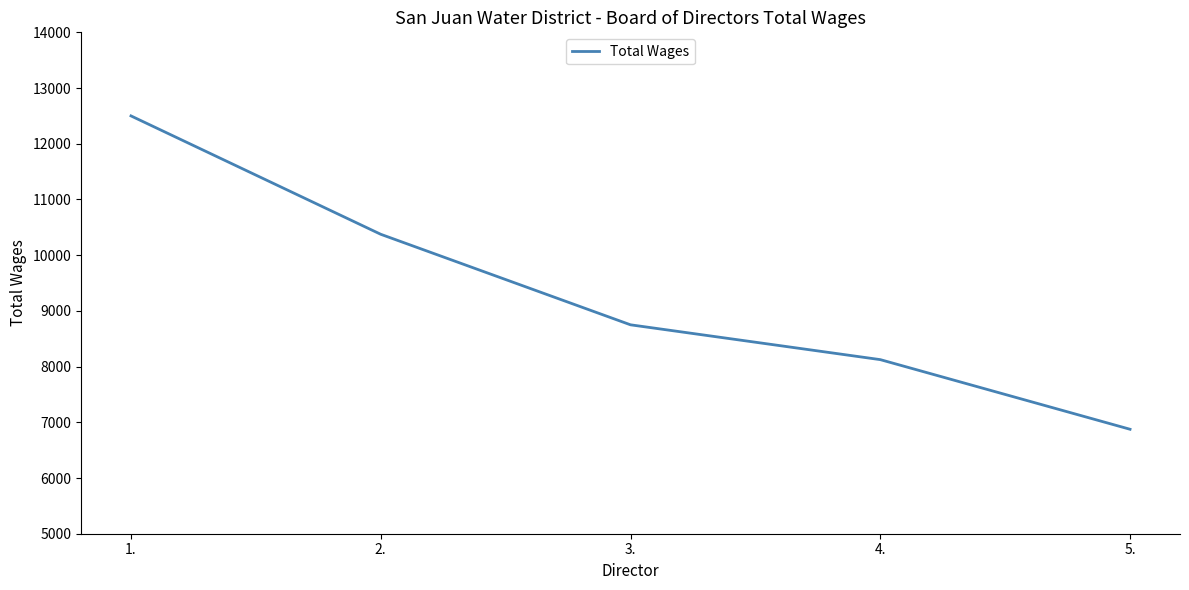

How many categories are shown in the chart?

5